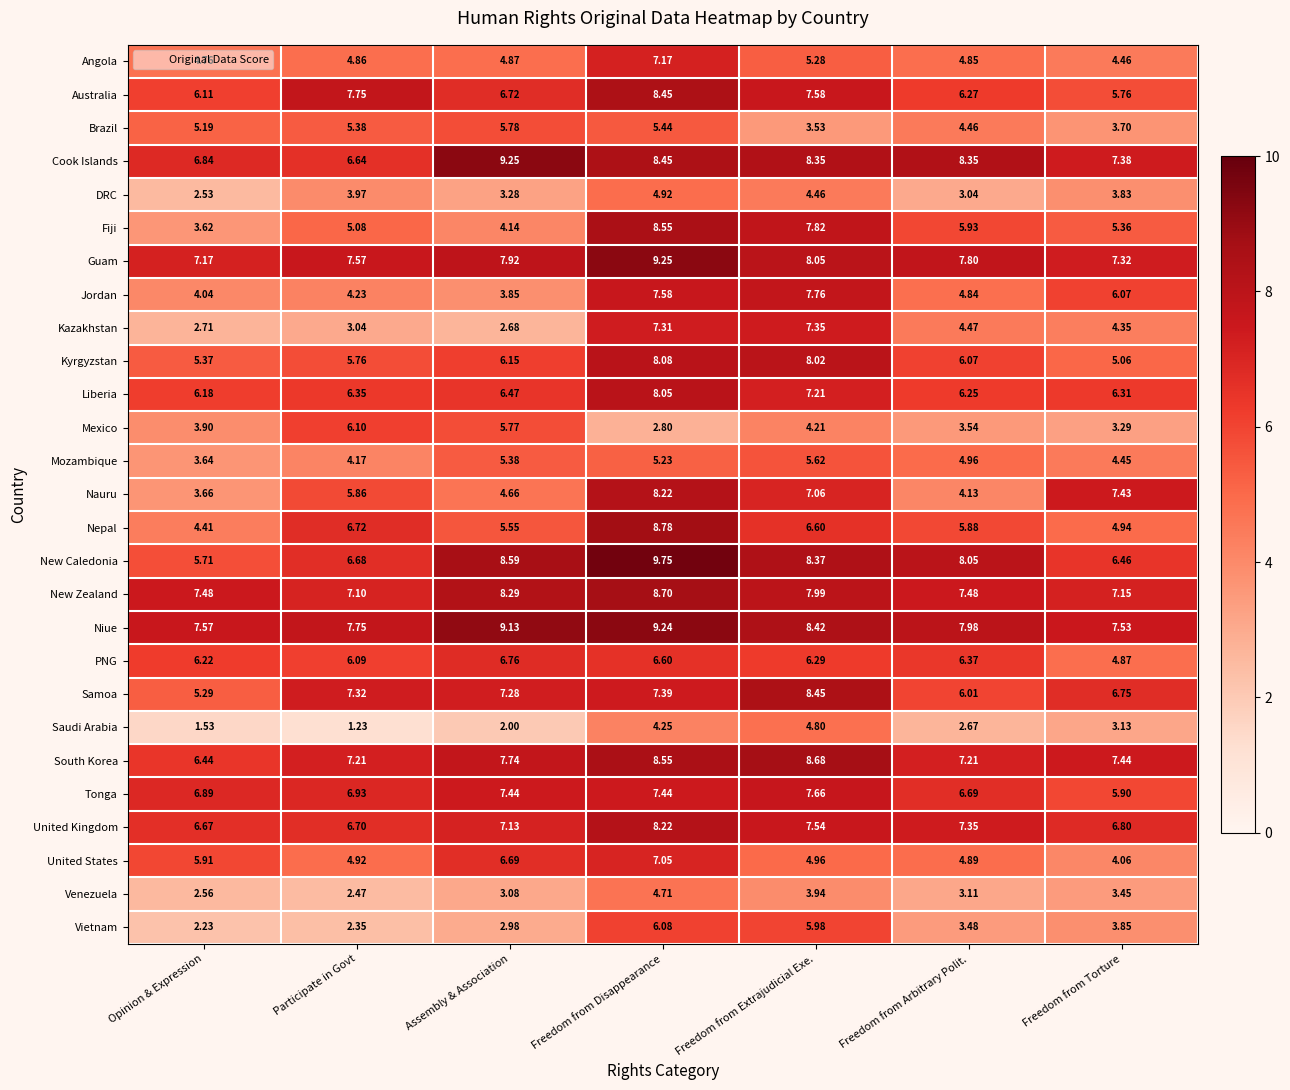

List the labels in order of Australia value, largest first.

Freedom from Disappearance, Participate in Govt, Freedom from Extrajudicial Exe., Assembly & Association, Freedom from Arbitrary Polit., Opinion & Expression, Freedom from Torture